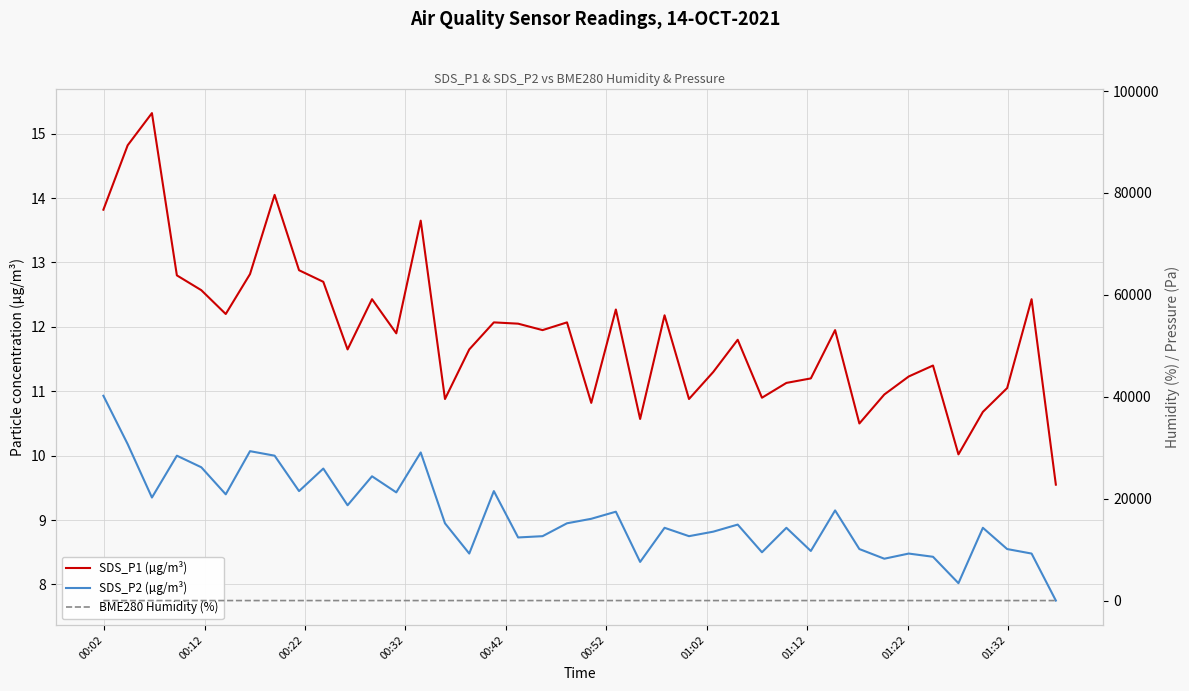

What is the smallest value displayed?

7.8